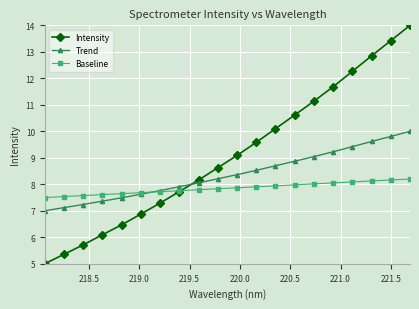

At how many categories does at least one series exceed 12?

4